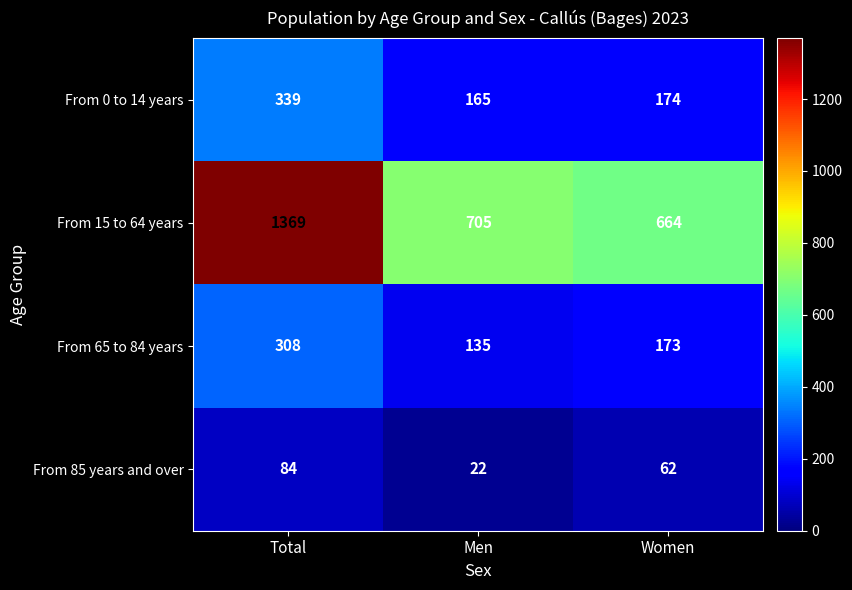

Reading left to right, transcribe all the data shown in this chart.

From 0 to 14 years: Total=339	Men=165	Women=174
From 15 to 64 years: Total=1369	Men=705	Women=664
From 65 to 84 years: Total=308	Men=135	Women=173
From 85 years and over: Total=84	Men=22	Women=62